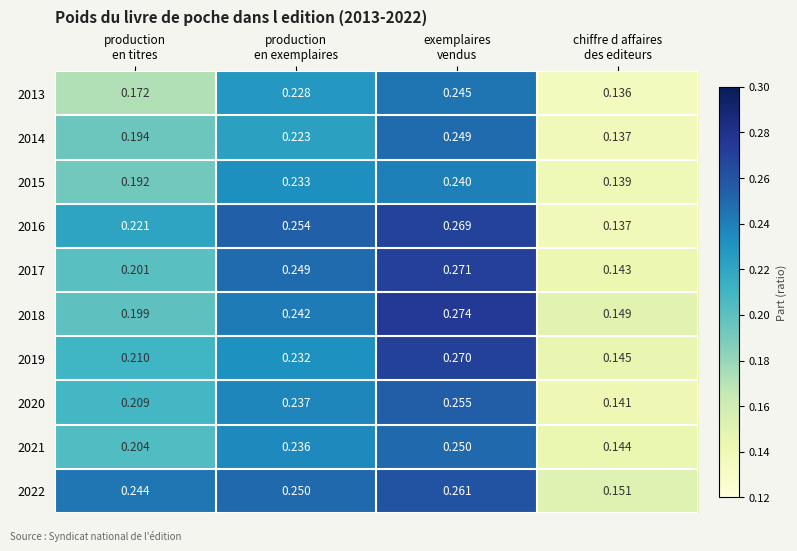

How many data points does each series have?

4